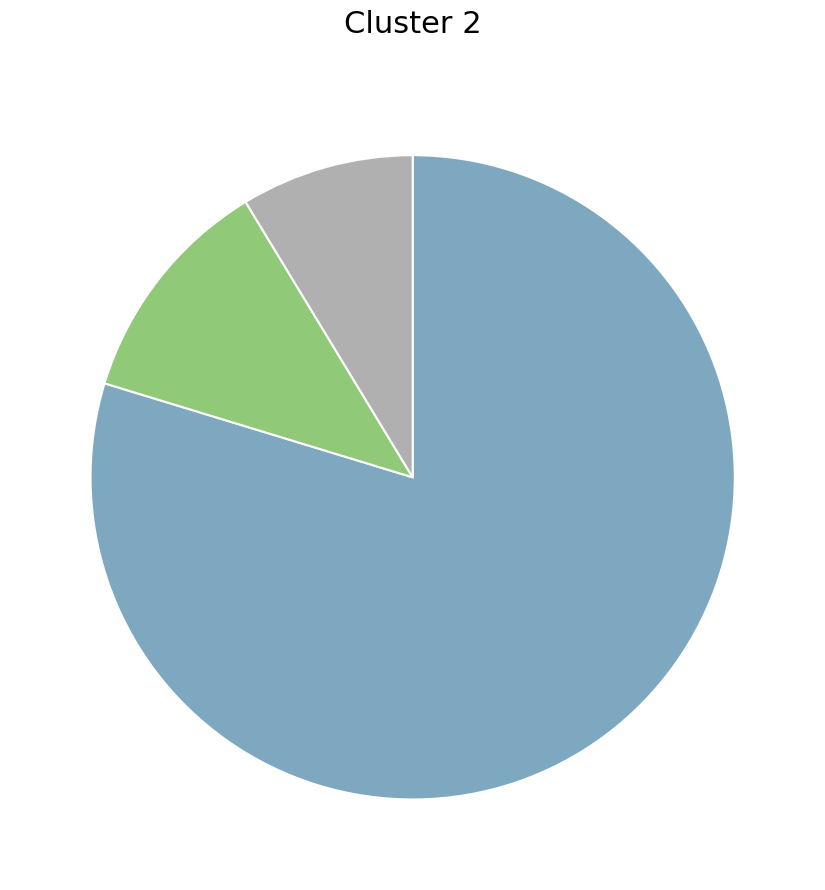

How many segments does this pie chart have?

3